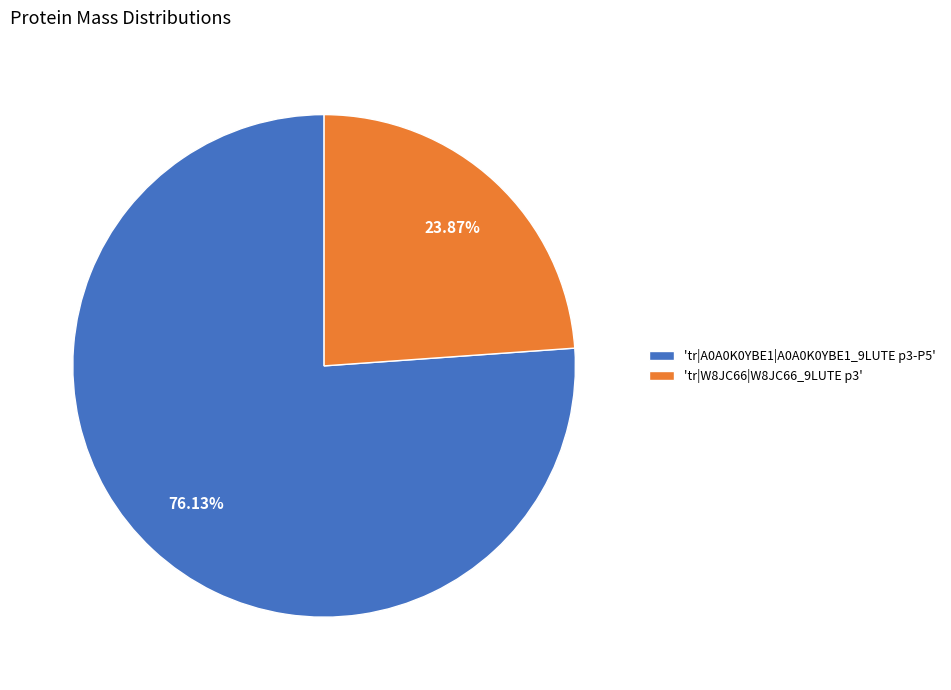

Does any single category account for the majority?

Yes